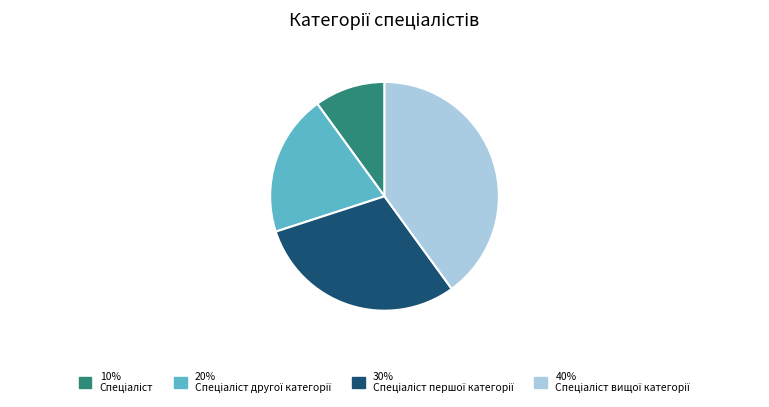

Is there a majority slice in this chart?

No